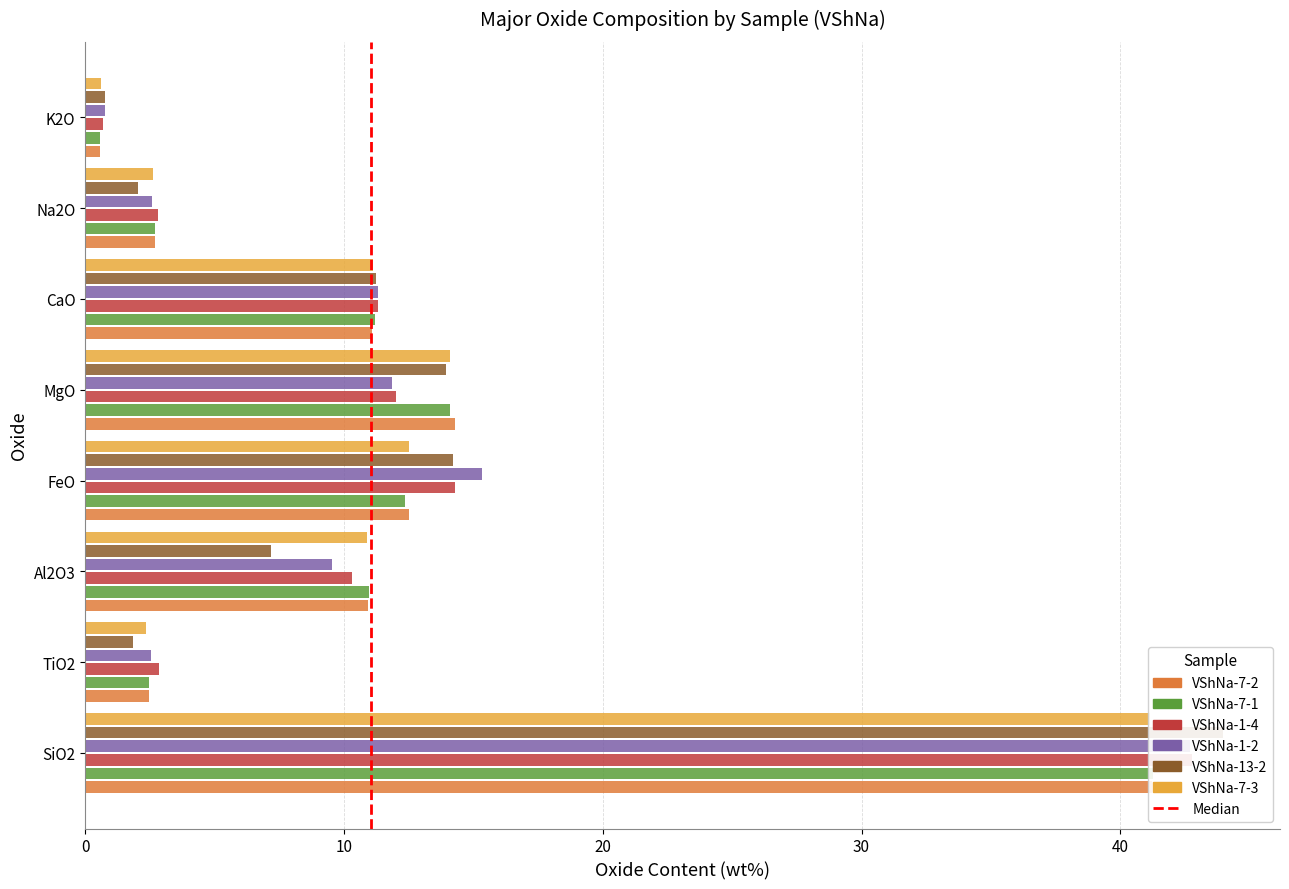

What is the sum of the VShNa-7-2 values at Na2O and FeO?

15.2